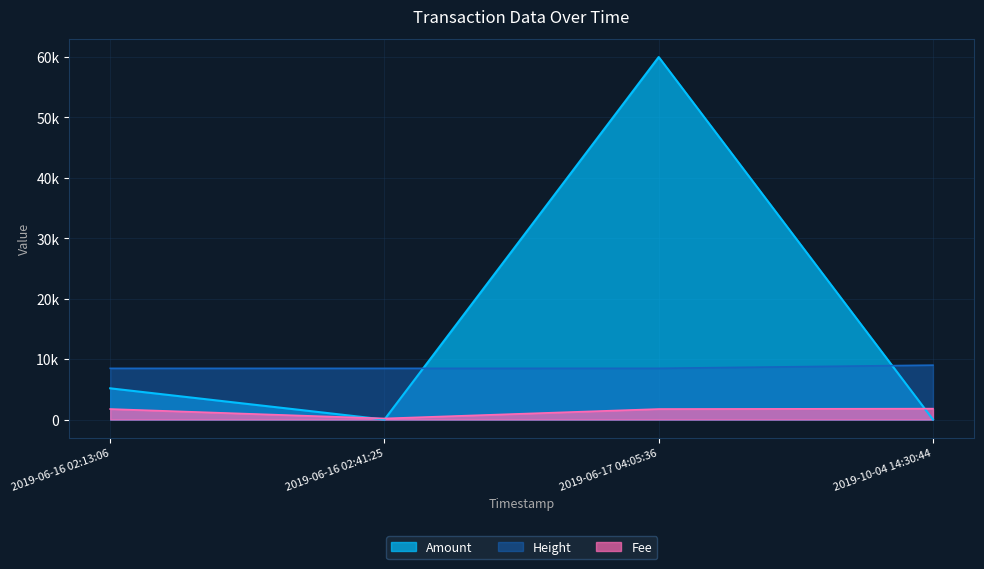

What position from the left is 2019-10-04 14:30:44?

4